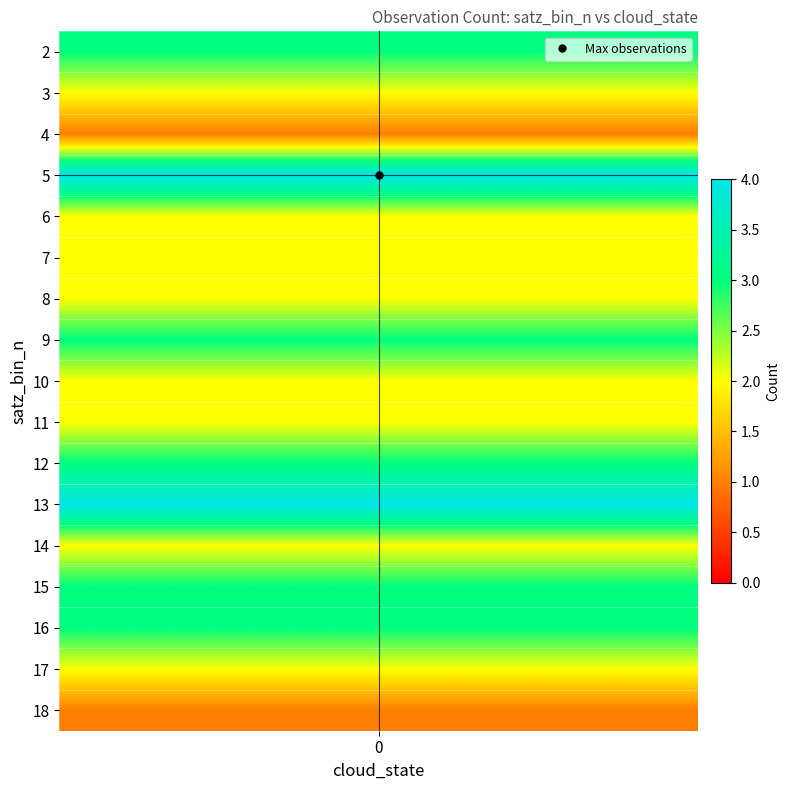

At which label is 14 closest to 2?

3